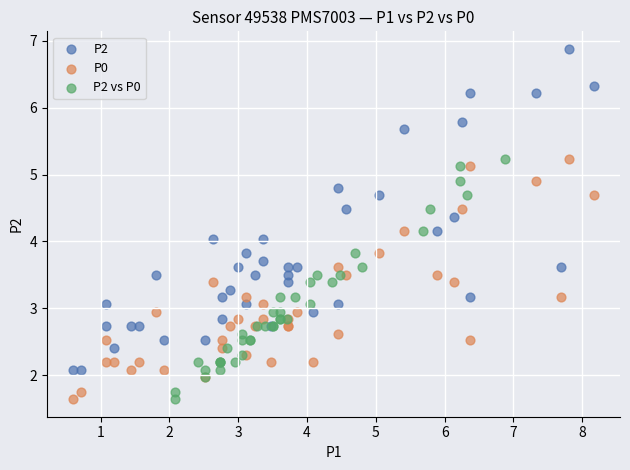

Which series has the widest spread of Y values?

P2